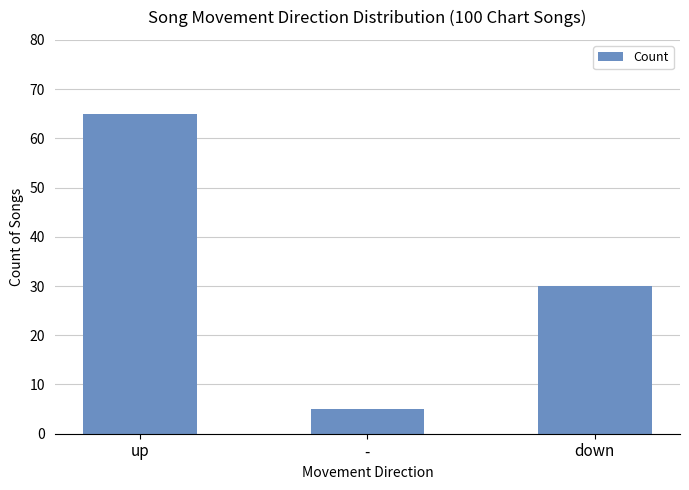

At which label is the value closest to 35?

down